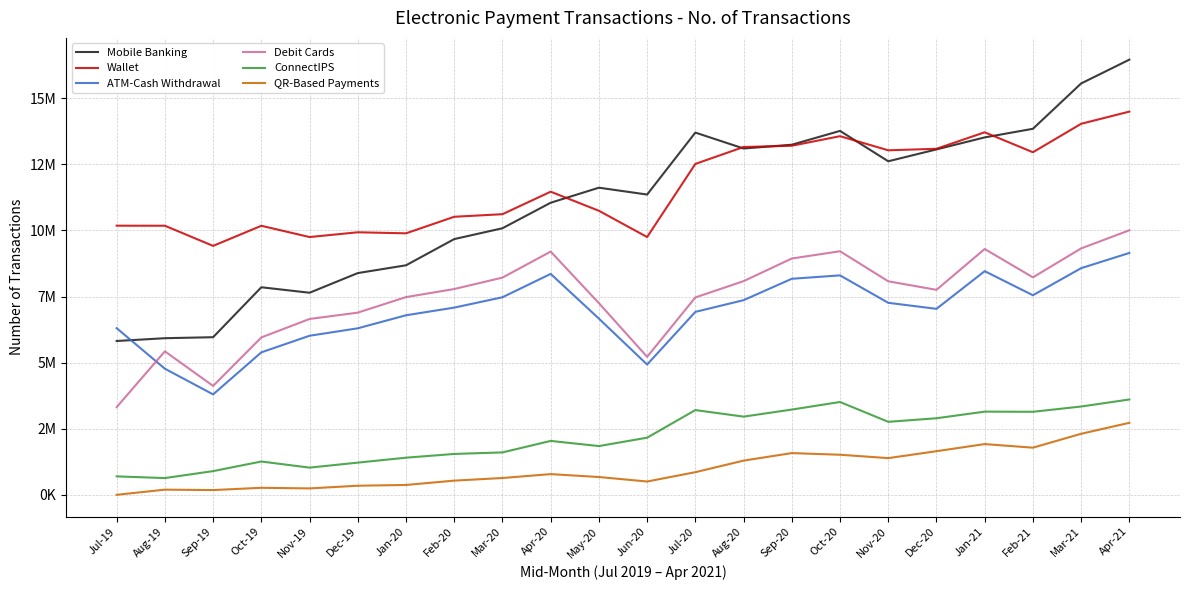

What is the difference between the maximum and minimum values in the QR-Based Payments series?

2723586